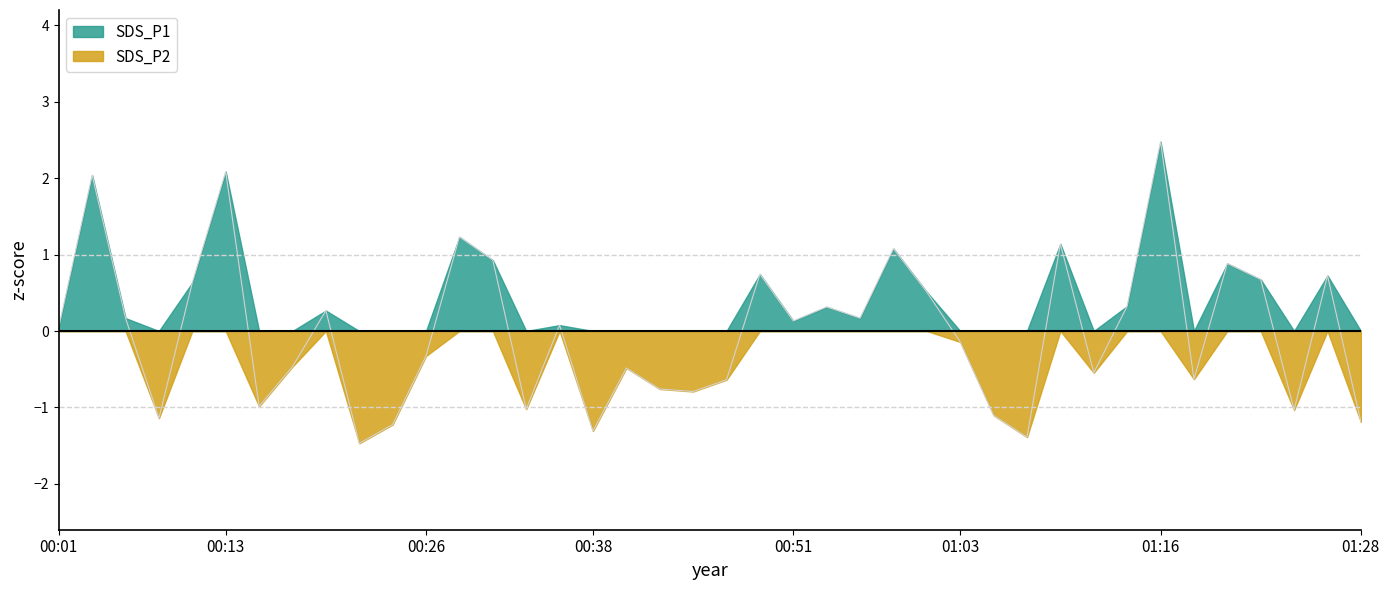

At which category does the chart reach its peak across all series?

01:16